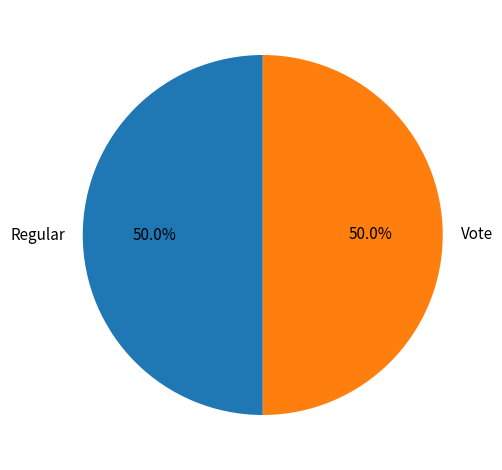

To the nearest percent, what is the combined percentage of Vote and Regular?

100%